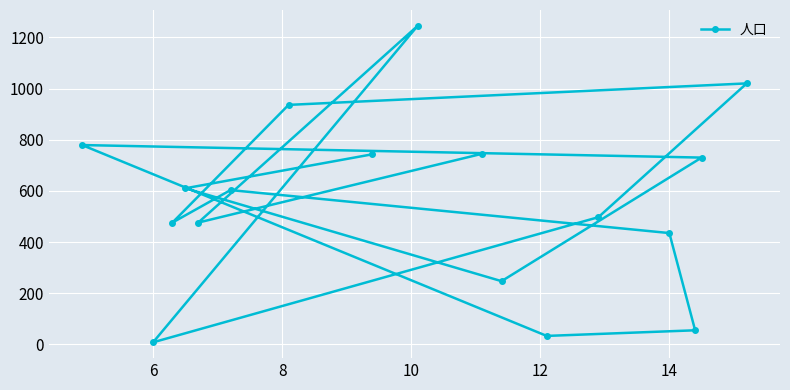

What is the maximum value shown in the chart?

1245